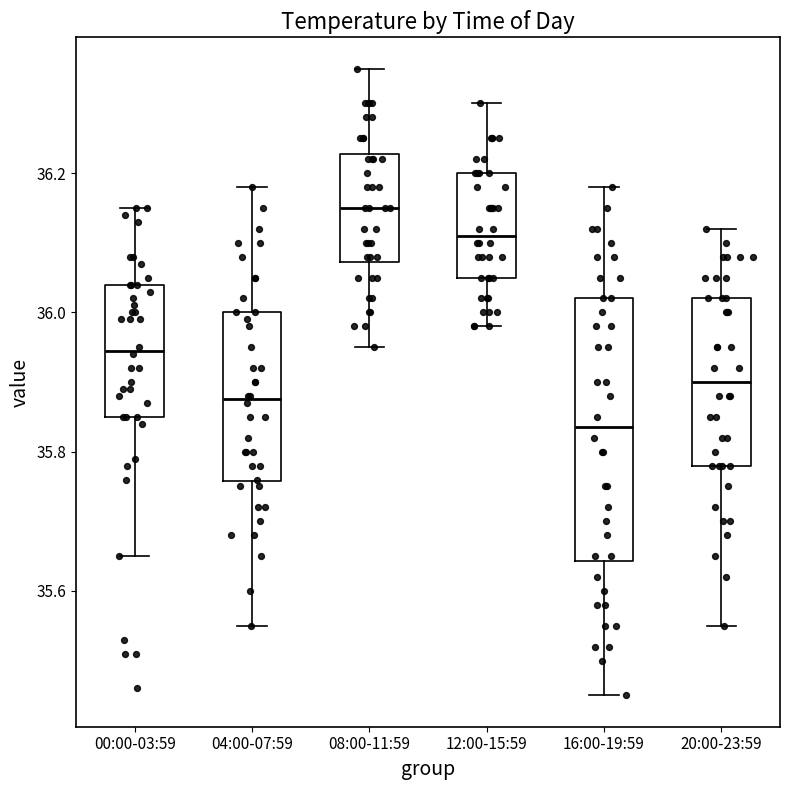

Which box has the lowest median line?

16:00-19:59